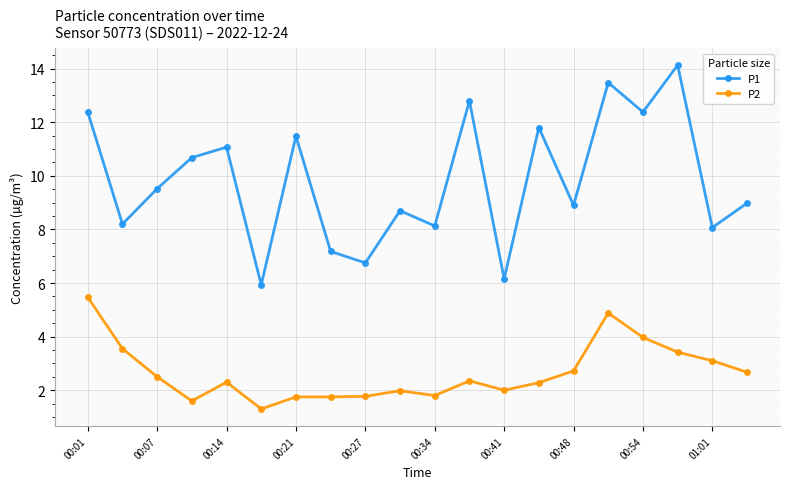

List the series in order of their overall mean, lowest first.

P2, P1